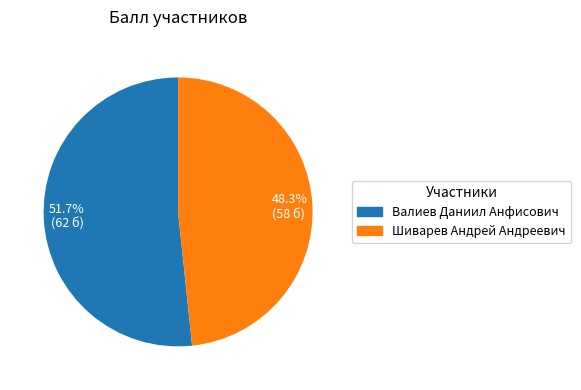

Which category has the biggest portion of the pie?

Валиев Даниил Анфисович